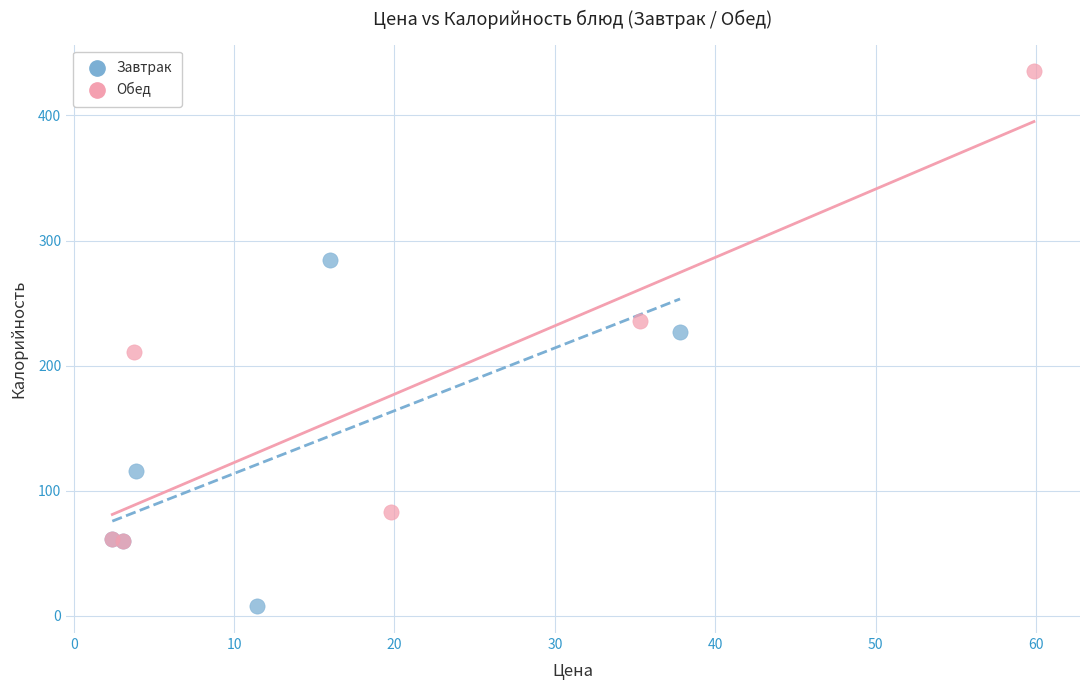

Which series reaches the minimum Y coordinate?

Завтрак